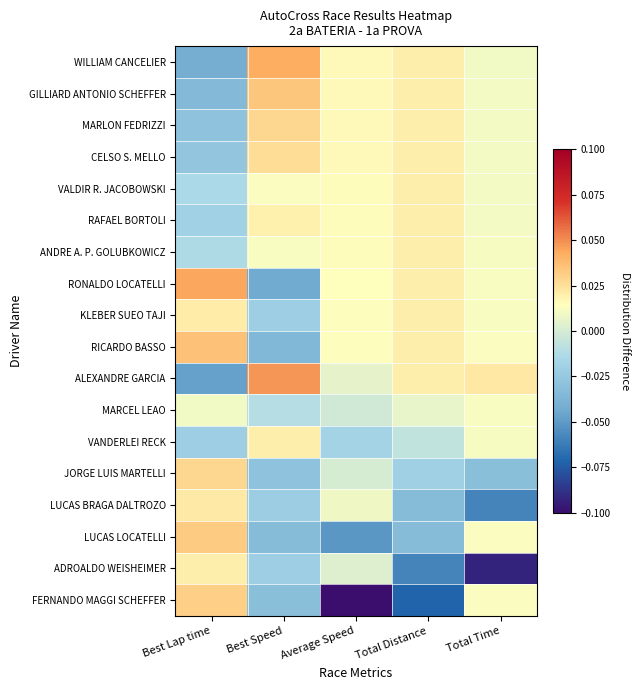

What is the smallest value displayed?

-0.1